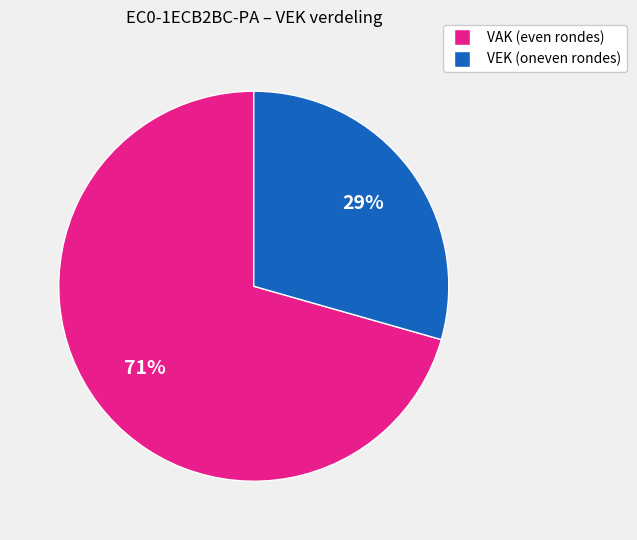

To the nearest percent, what is the average slice percentage?

50%